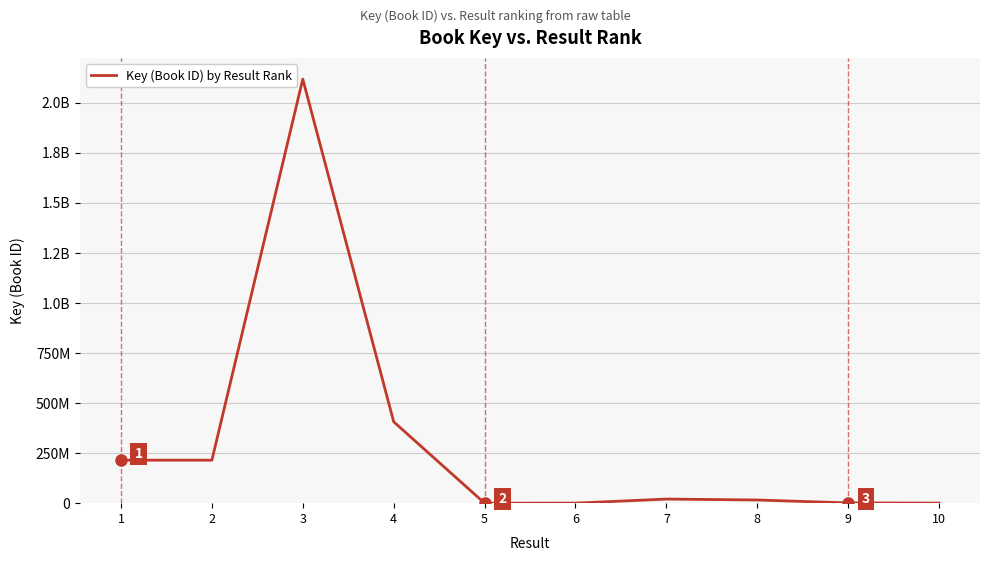

Reading right to left, extract all data points from this chart.

314266	1284653	15883460	20451407	314852	6631	406330381	2117135565	214607880	214608477